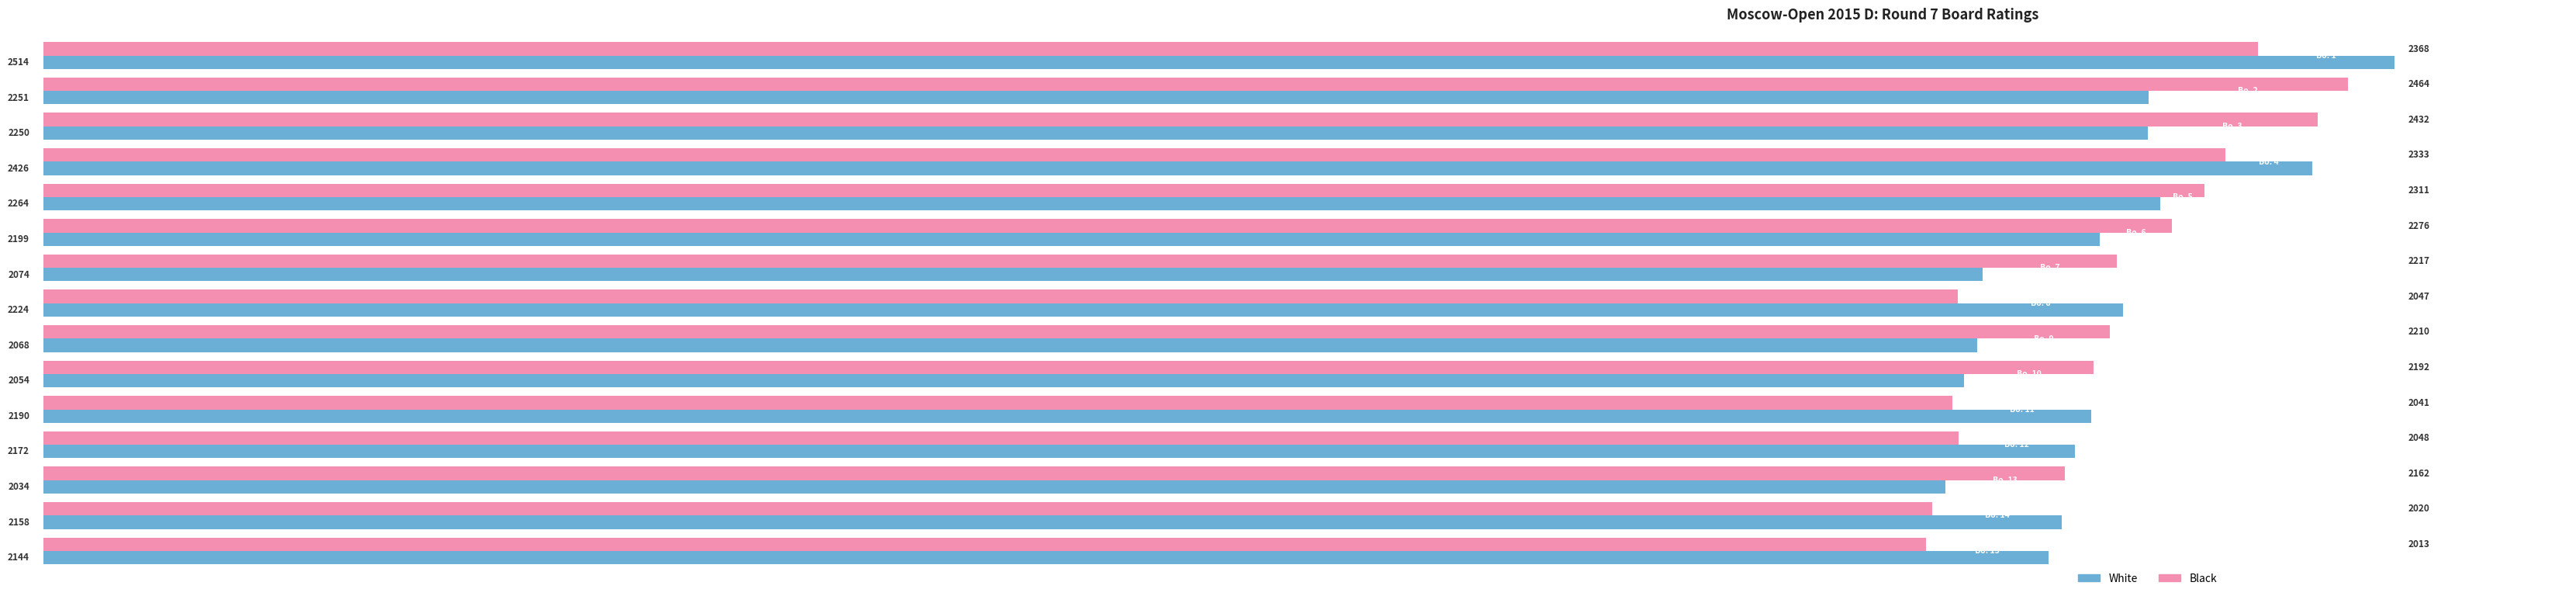

What is the minimum value shown in the chart?

2013